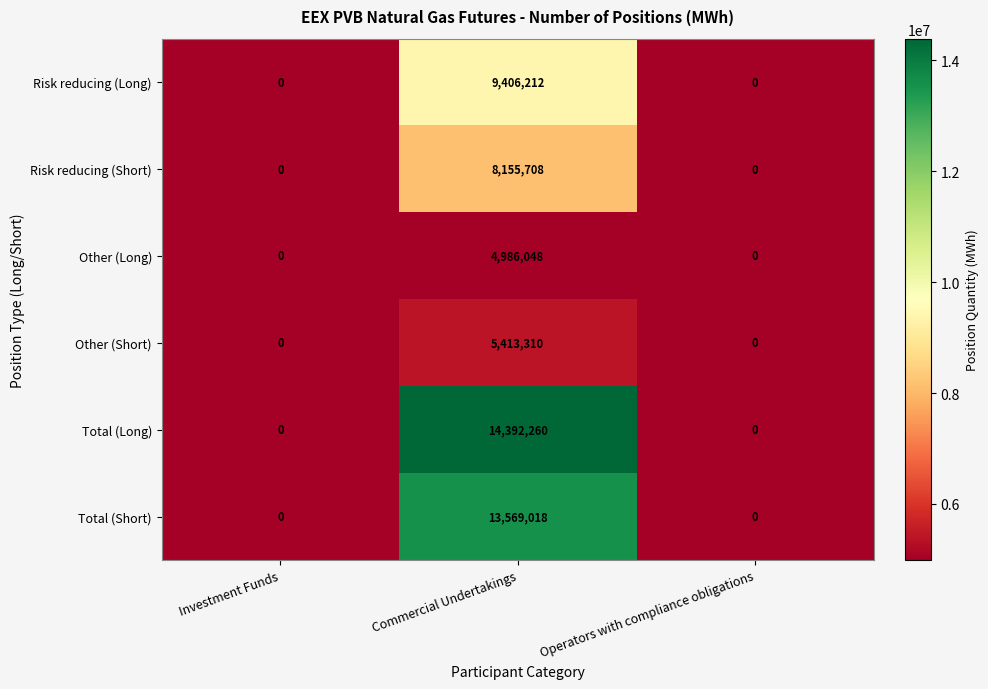

At which label does Total (Long) reach its peak?

Commercial Undertakings